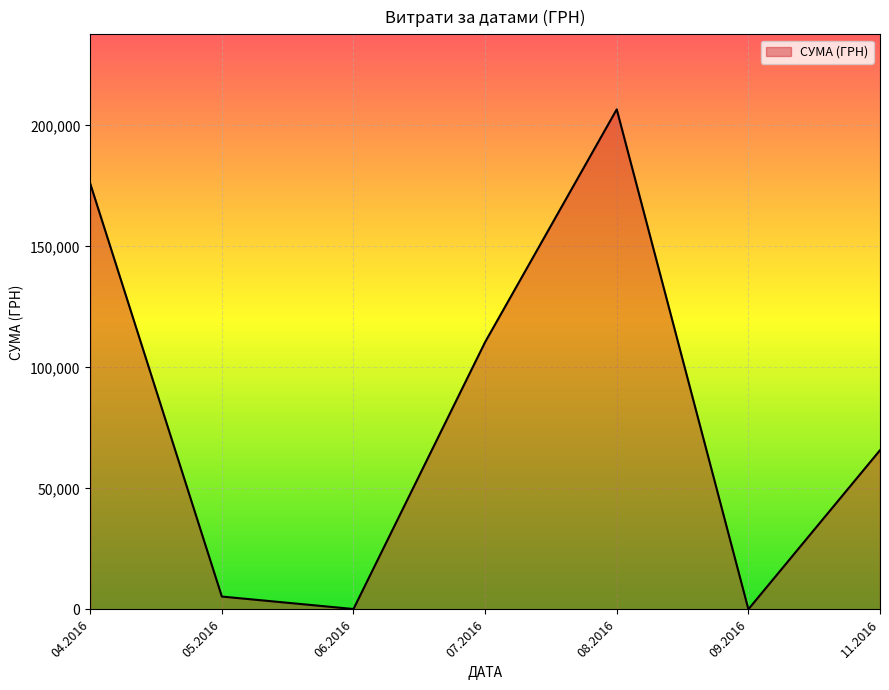

What is the maximum value shown in the chart?

206631.6